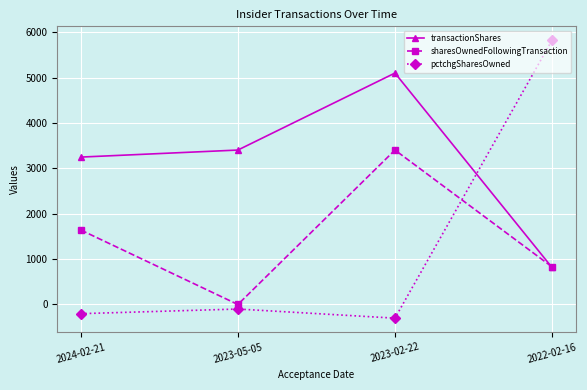

What is the sum of the sharesOwnedFollowingTransaction values at 2022-02-16 and 2023-02-22?

4231